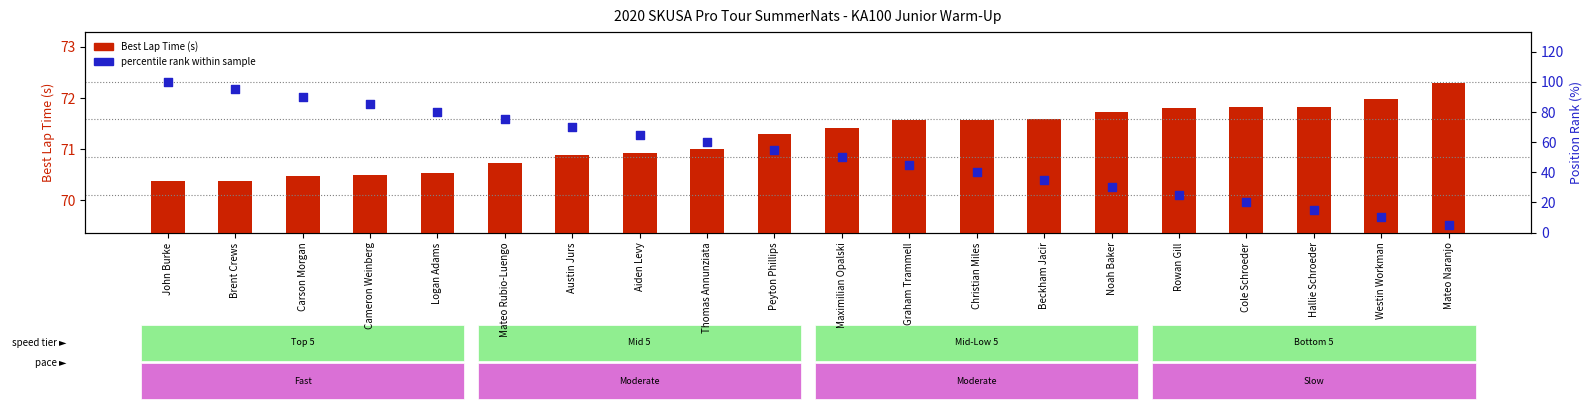

What is the total value across all series at Maximilian Opalski?

121.4